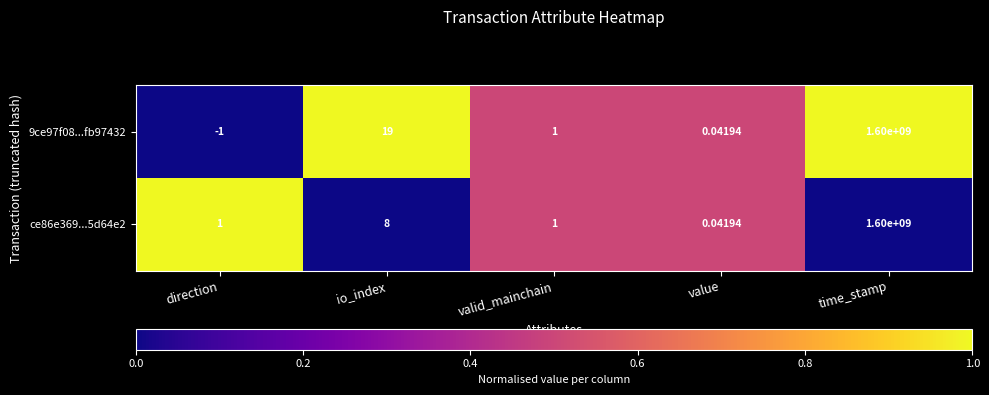

Count the number of categories in the chart.

5